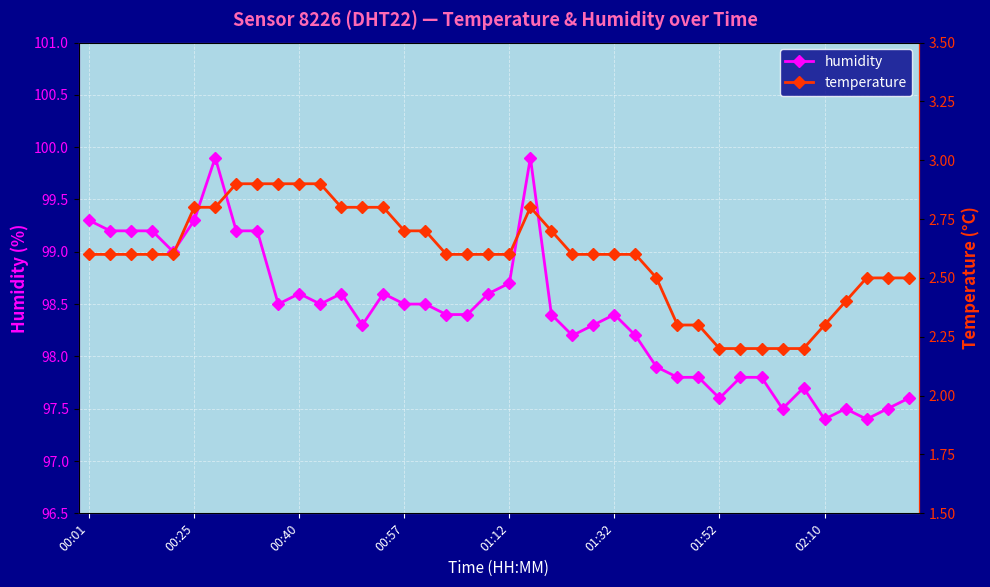

List the series in order of their overall mean, lowest first.

temperature, humidity